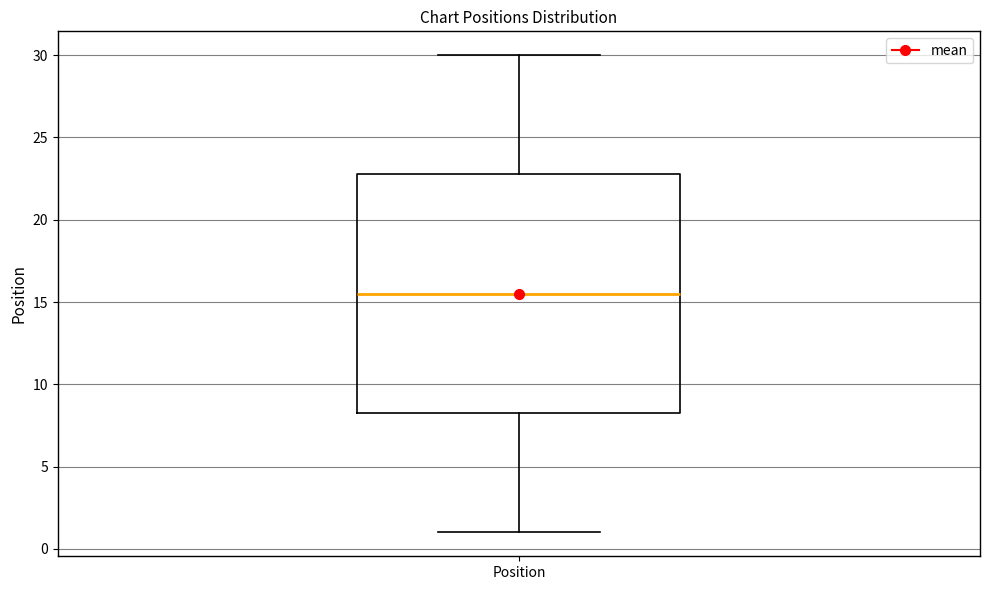

Transcribe this box plot: give where the median line is, the range the box spans, and where the two whiskers end, as read against the y-axis. The values are not printed on the chart, so give them approximately, as read against the axis.

median 15.5, box 8.5 to 23.0, whiskers 1.0 to 30.0